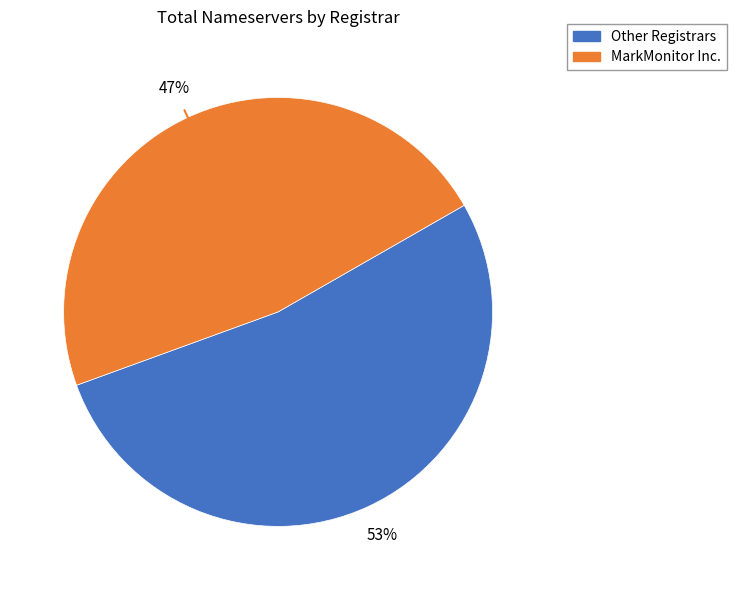

To the nearest percent, what is the average slice percentage?

50%